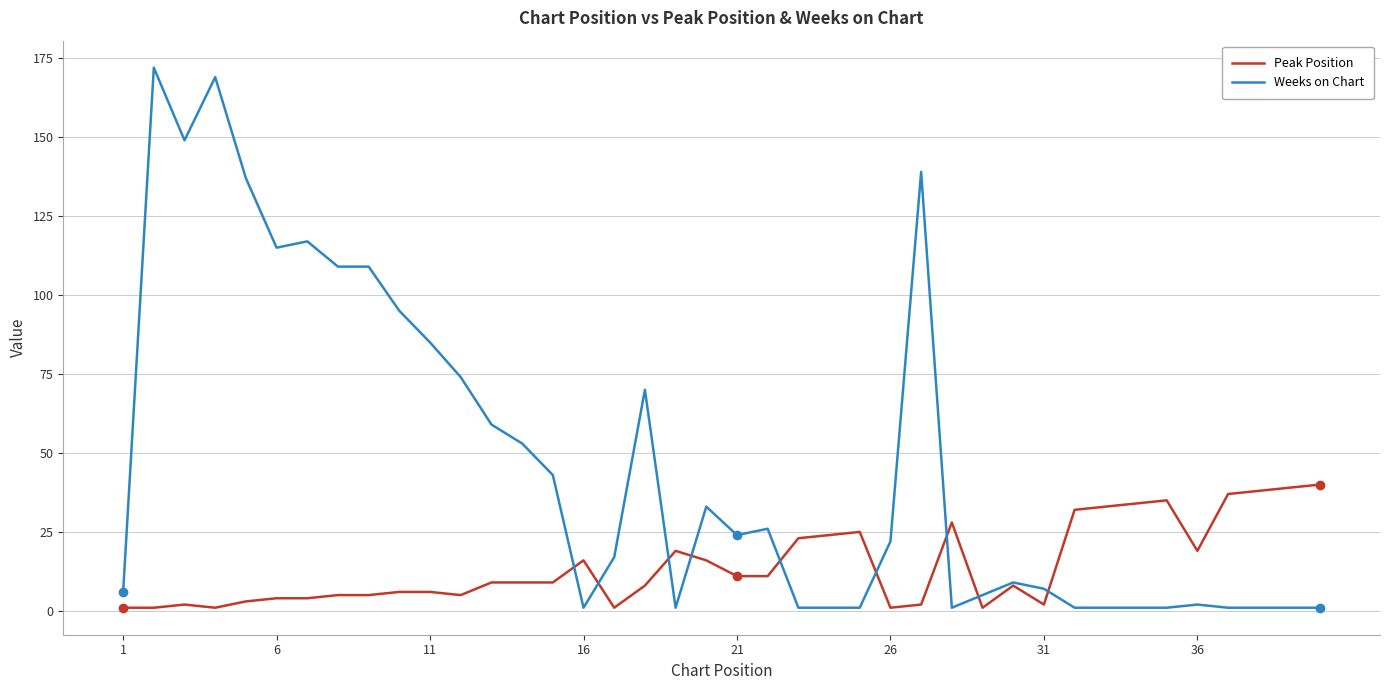

What is the greatest value displayed?

172